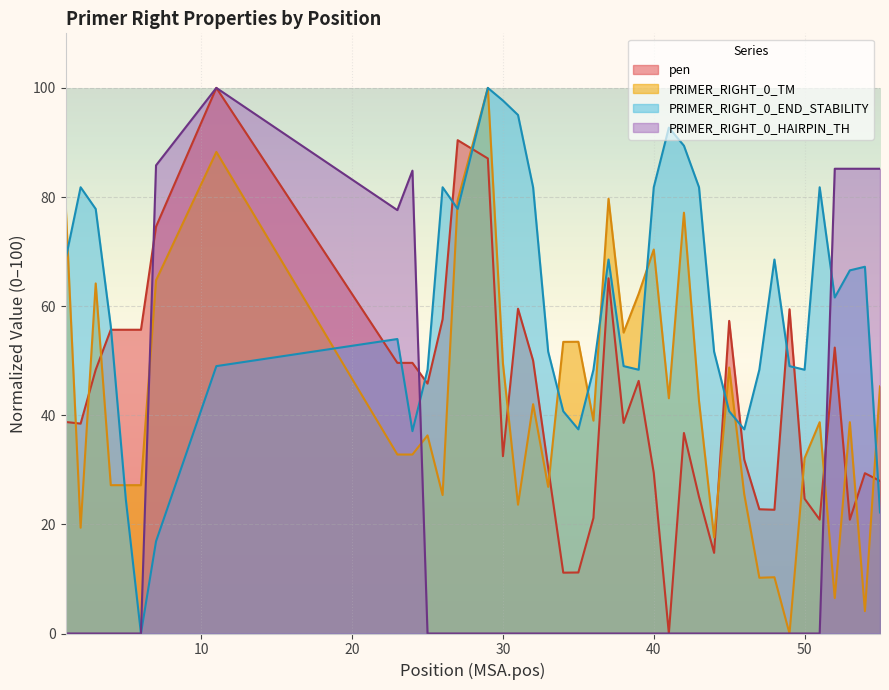

What is the value of the pen point at the 32nd from the left?

22.8